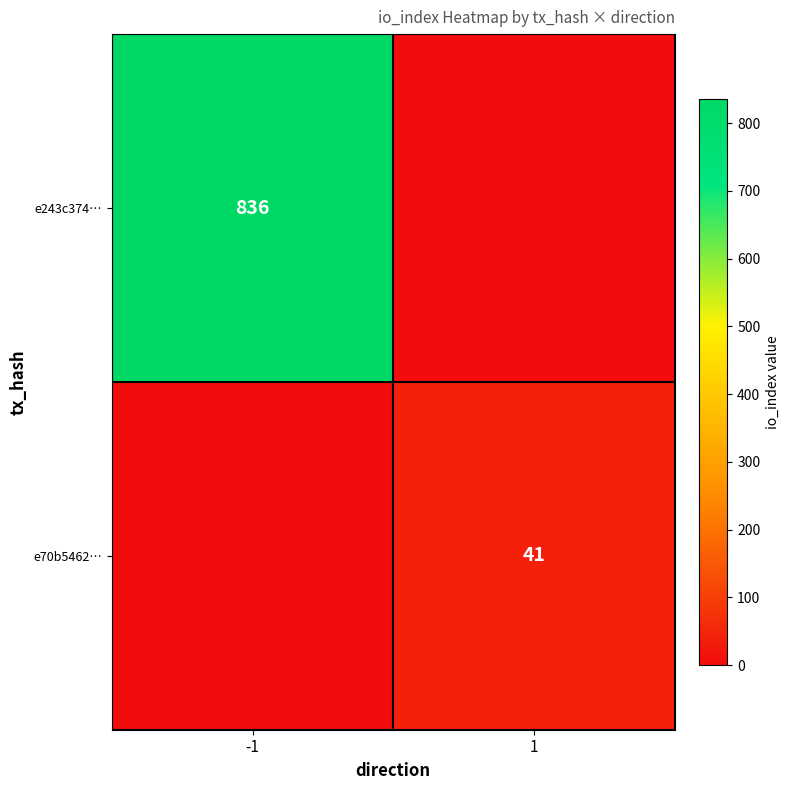

Between 1 and -1, which is larger?

-1